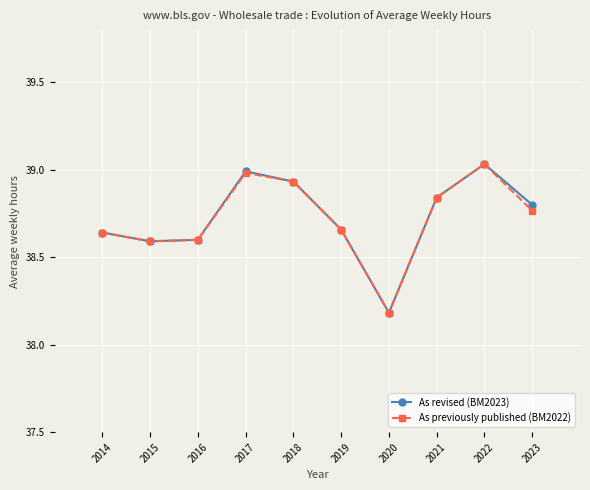

At which category is the sum across all series the highest?

2022